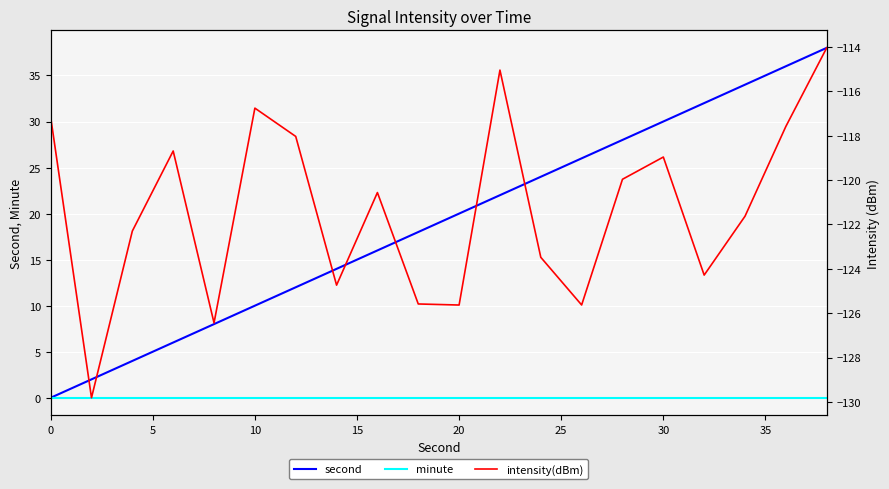

What are all the series names shown in the legend?

second, minute, intensity(dBm)